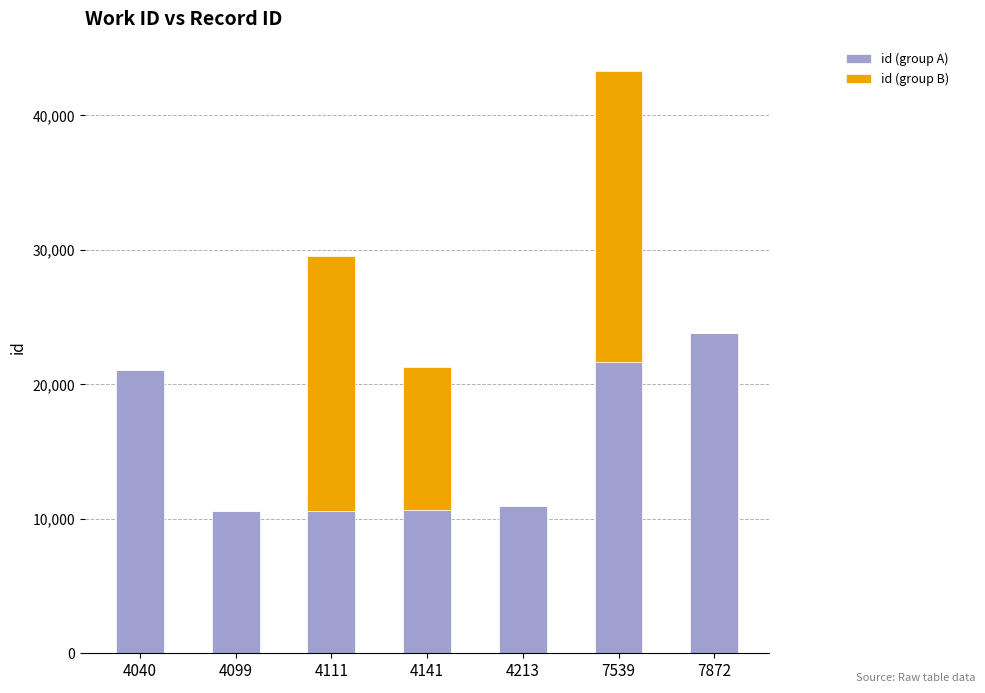

The id (group A) series shows 37518 at 4040. True or false?

False